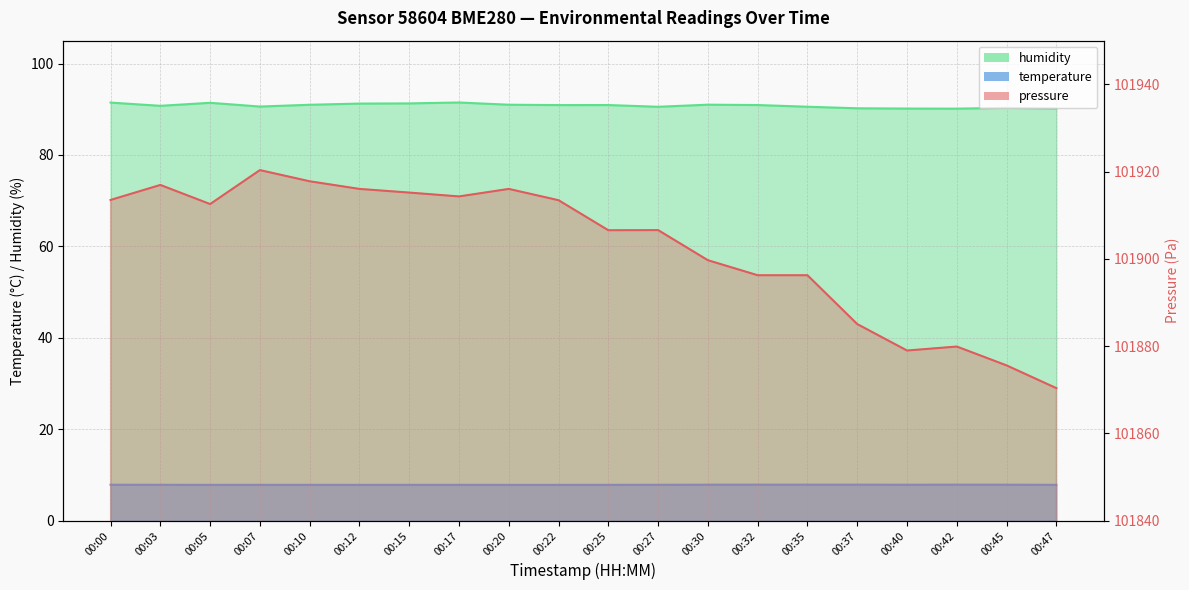

Reading left to right, what are all the values shown in this chart?

pressure: 00:00=101913.5	00:03=101916.9	00:05=101912.6	00:07=101920.3	00:10=101917.8	00:12=101916.0	00:15=101915.2	00:17=101914.3	00:20=101916.0	00:22=101913.4	00:25=101906.6	00:27=101906.6	00:30=101899.7	00:32=101896.2	00:35=101896.2	00:37=101885.1	00:40=101879.0	00:42=101879.9	00:45=101875.6	00:47=101870.4
temperature: 00:00=7.9	00:03=7.9	00:05=7.8	00:07=7.8	00:10=7.8	00:12=7.8	00:15=7.8	00:17=7.8	00:20=7.8	00:22=7.8	00:25=7.8	00:27=7.9	00:30=7.9	00:32=7.9	00:35=7.9	00:37=7.9	00:40=7.9	00:42=7.9	00:45=7.9	00:47=7.8
humidity: 00:00=91.5	00:03=90.8	00:05=91.4	00:07=90.6	00:10=91.0	00:12=91.2	00:15=91.3	00:17=91.5	00:20=91.0	00:22=90.9	00:25=90.9	00:27=90.5	00:30=91.0	00:32=90.9	00:35=90.5	00:37=90.2	00:40=90.2	00:42=90.1	00:45=90.3	00:47=90.2